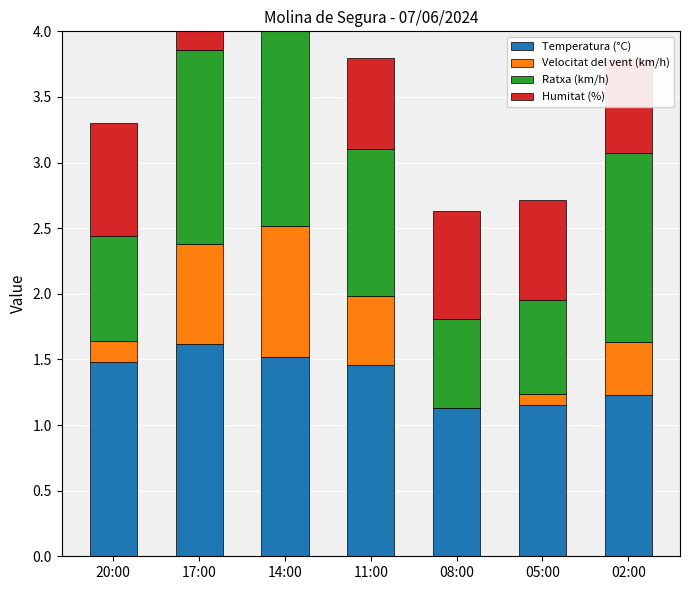

At 14:00, list the series in order from smallest to largest.

Humitat (%), Velocitat del vent (km/h), Temperatura (°C), Ratxa (km/h)